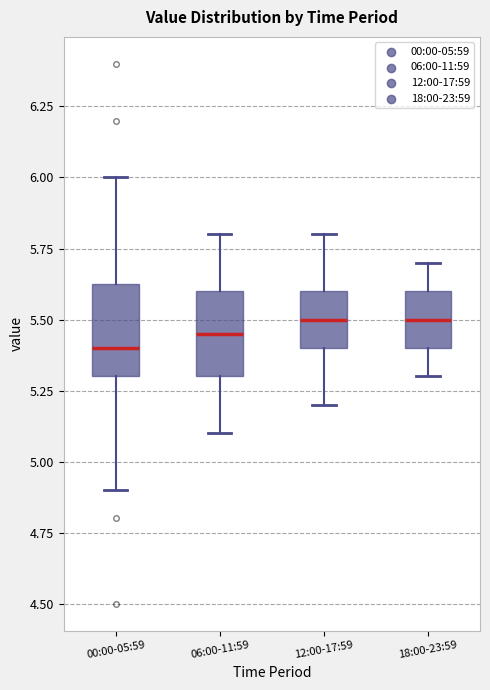

Reading left to right, transcribe this box plot: for each box, give where its median line is, the range the box spans, and where its two whiskers end, as read against the y-axis. The values are not printed on the chart, so give them approximately, as read against the axis.

00:00-05:59: median 5.40, box 5.30 to 5.65, whiskers 4.90 to 6.00
06:00-11:59: median 5.45, box 5.30 to 5.60, whiskers 5.10 to 5.80
12:00-17:59: median 5.50, box 5.40 to 5.60, whiskers 5.20 to 5.80
18:00-23:59: median 5.50, box 5.40 to 5.60, whiskers 5.30 to 5.70